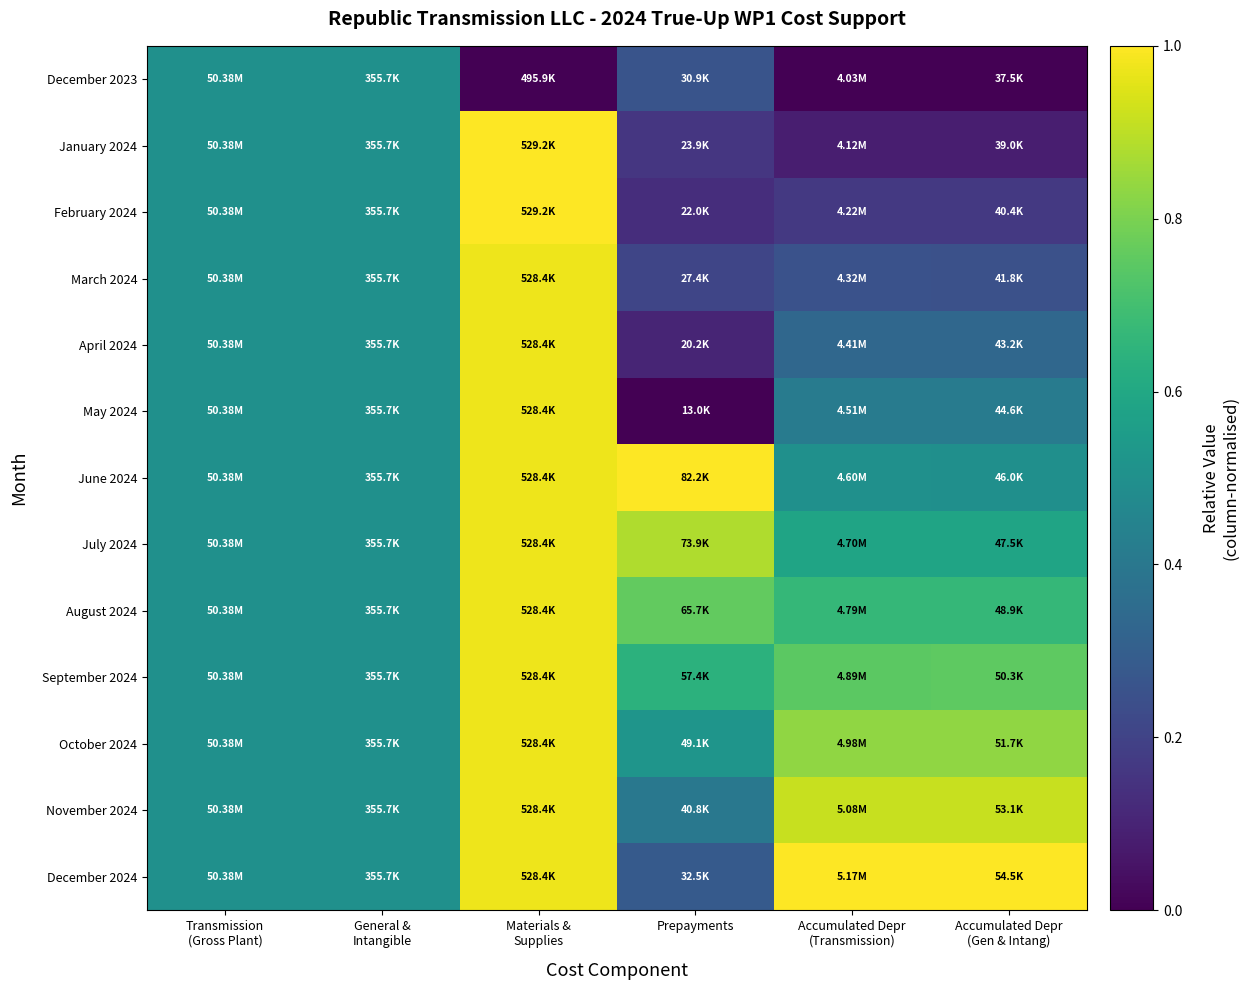

Reading right to left, list all the values displayed in this chart.

December 2023: Accumulated Depr
(Gen & Intang)=0.0	Accumulated Depr
(Transmission)=0.0	Prepayments=0.3	Materials &
Supplies=0.0	General &
Intangible=0.5	Transmission
(Gross Plant)=0.5
January 2024: Accumulated Depr
(Gen & Intang)=0.1	Accumulated Depr
(Transmission)=0.1	Prepayments=0.2	Materials &
Supplies=1.0	General &
Intangible=0.5	Transmission
(Gross Plant)=0.5
February 2024: Accumulated Depr
(Gen & Intang)=0.2	Accumulated Depr
(Transmission)=0.2	Prepayments=0.1	Materials &
Supplies=1.0	General &
Intangible=0.5	Transmission
(Gross Plant)=0.5
March 2024: Accumulated Depr
(Gen & Intang)=0.2	Accumulated Depr
(Transmission)=0.3	Prepayments=0.2	Materials &
Supplies=1.0	General &
Intangible=0.5	Transmission
(Gross Plant)=0.5
April 2024: Accumulated Depr
(Gen & Intang)=0.3	Accumulated Depr
(Transmission)=0.3	Prepayments=0.1	Materials &
Supplies=1.0	General &
Intangible=0.5	Transmission
(Gross Plant)=0.5
May 2024: Accumulated Depr
(Gen & Intang)=0.4	Accumulated Depr
(Transmission)=0.4	Prepayments=0.0	Materials &
Supplies=1.0	General &
Intangible=0.5	Transmission
(Gross Plant)=0.5
June 2024: Accumulated Depr
(Gen & Intang)=0.5	Accumulated Depr
(Transmission)=0.5	Prepayments=1.0	Materials &
Supplies=1.0	General &
Intangible=0.5	Transmission
(Gross Plant)=0.5
July 2024: Accumulated Depr
(Gen & Intang)=0.6	Accumulated Depr
(Transmission)=0.6	Prepayments=0.9	Materials &
Supplies=1.0	General &
Intangible=0.5	Transmission
(Gross Plant)=0.5
August 2024: Accumulated Depr
(Gen & Intang)=0.7	Accumulated Depr
(Transmission)=0.7	Prepayments=0.8	Materials &
Supplies=1.0	General &
Intangible=0.5	Transmission
(Gross Plant)=0.5
September 2024: Accumulated Depr
(Gen & Intang)=0.8	Accumulated Depr
(Transmission)=0.7	Prepayments=0.6	Materials &
Supplies=1.0	General &
Intangible=0.5	Transmission
(Gross Plant)=0.5
October 2024: Accumulated Depr
(Gen & Intang)=0.8	Accumulated Depr
(Transmission)=0.8	Prepayments=0.5	Materials &
Supplies=1.0	General &
Intangible=0.5	Transmission
(Gross Plant)=0.5
November 2024: Accumulated Depr
(Gen & Intang)=0.9	Accumulated Depr
(Transmission)=0.9	Prepayments=0.4	Materials &
Supplies=1.0	General &
Intangible=0.5	Transmission
(Gross Plant)=0.5
December 2024: Accumulated Depr
(Gen & Intang)=1.0	Accumulated Depr
(Transmission)=1.0	Prepayments=0.3	Materials &
Supplies=1.0	General &
Intangible=0.5	Transmission
(Gross Plant)=0.5